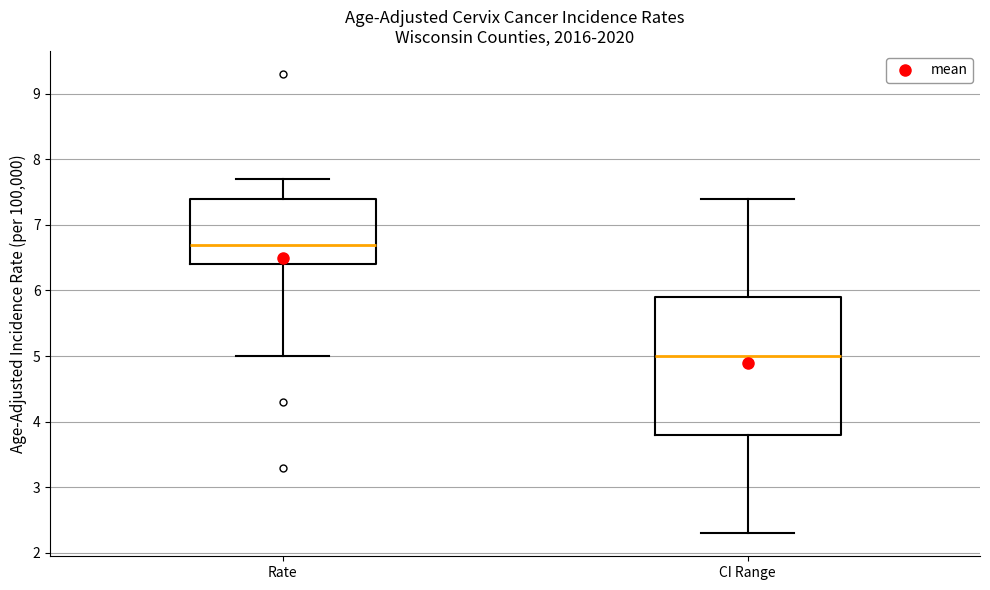

Where does the median line of the box for CI Range sit on the y-axis? The values are not printed on the chart, so give them approximately, as read against the axis.

5.0